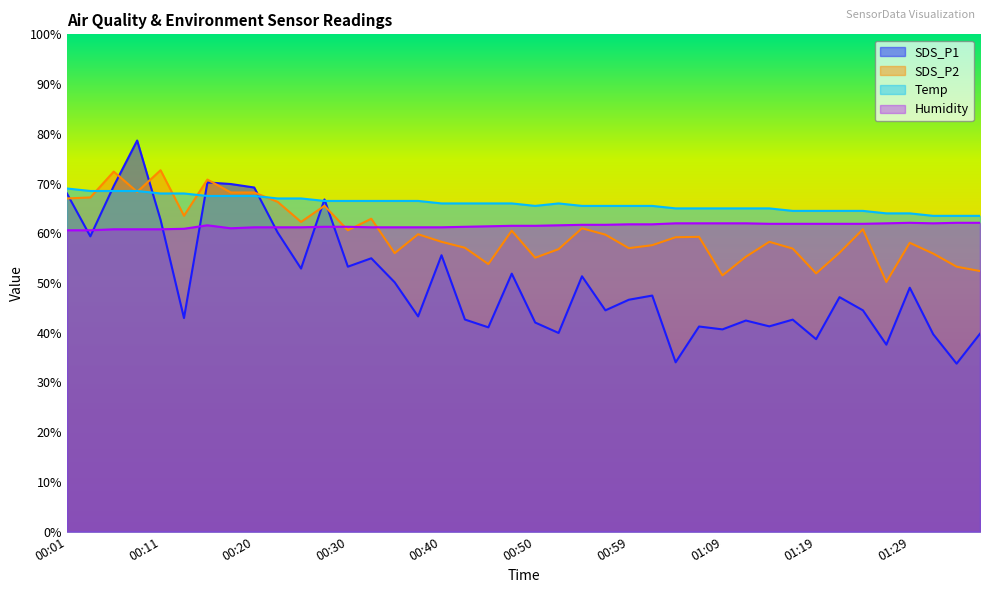

At which label is Humidity closest to 61?

00:18